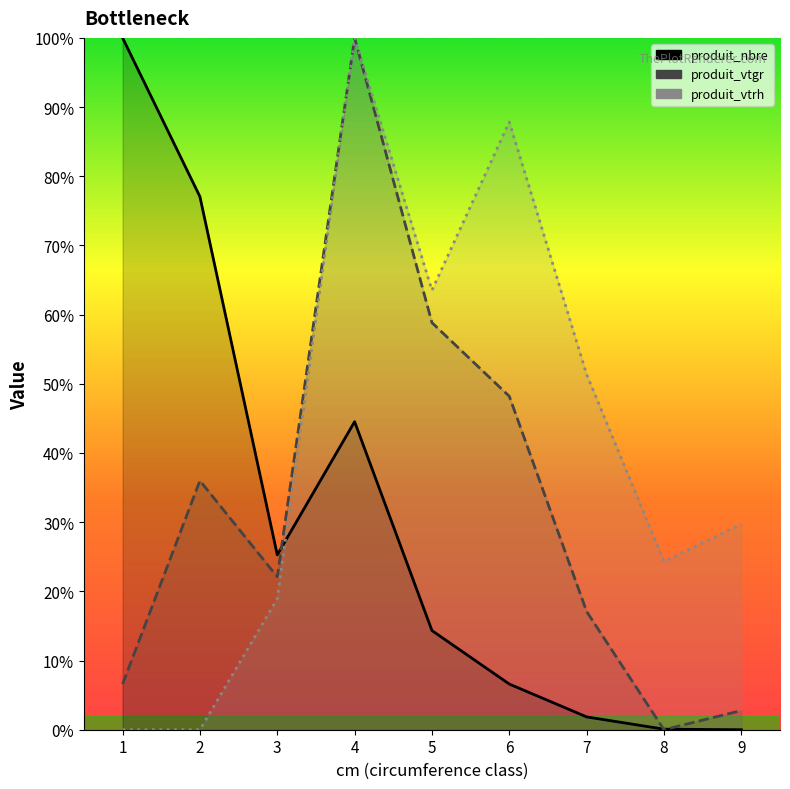

The value of produit_nbre at 5 is 9.6. True or false?

False